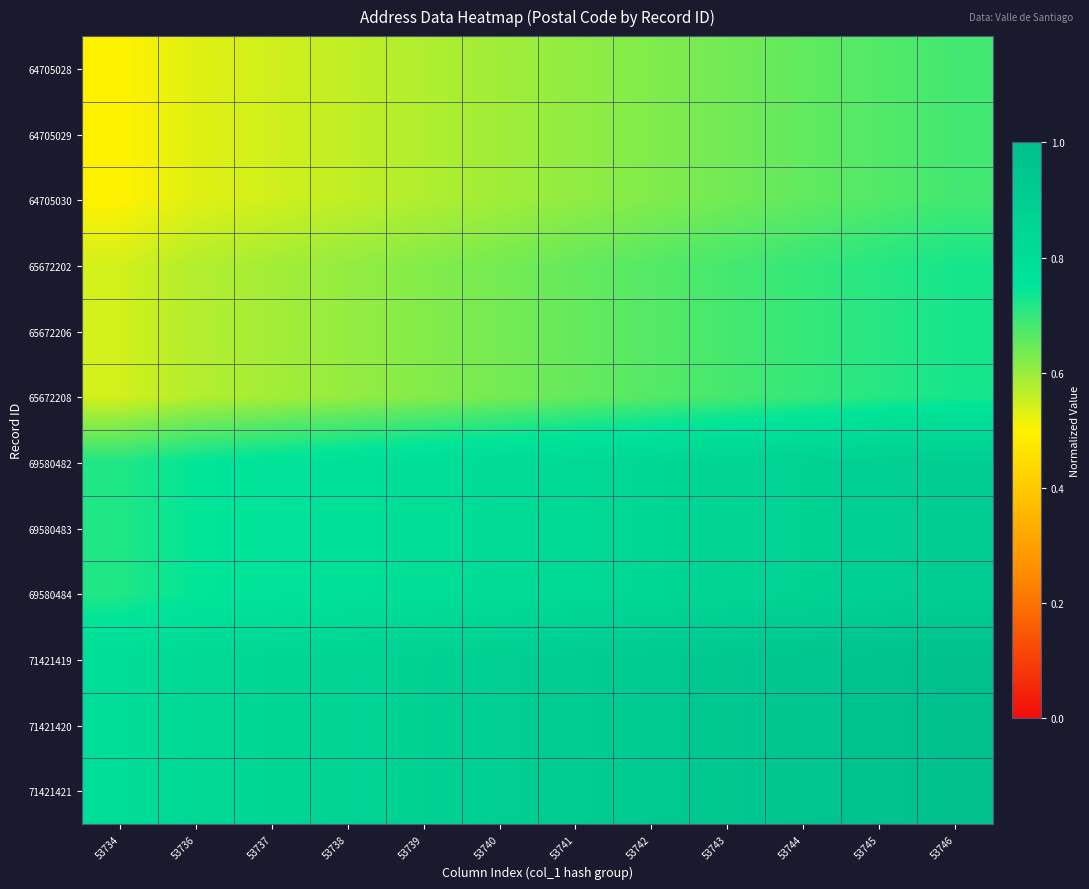

At 53737, list the series in order from smallest to largest.

64705028, 64705029, 64705030, 65672202, 65672206, 65672208, 69580482, 69580483, 69580484, 71421419, 71421420, 71421421